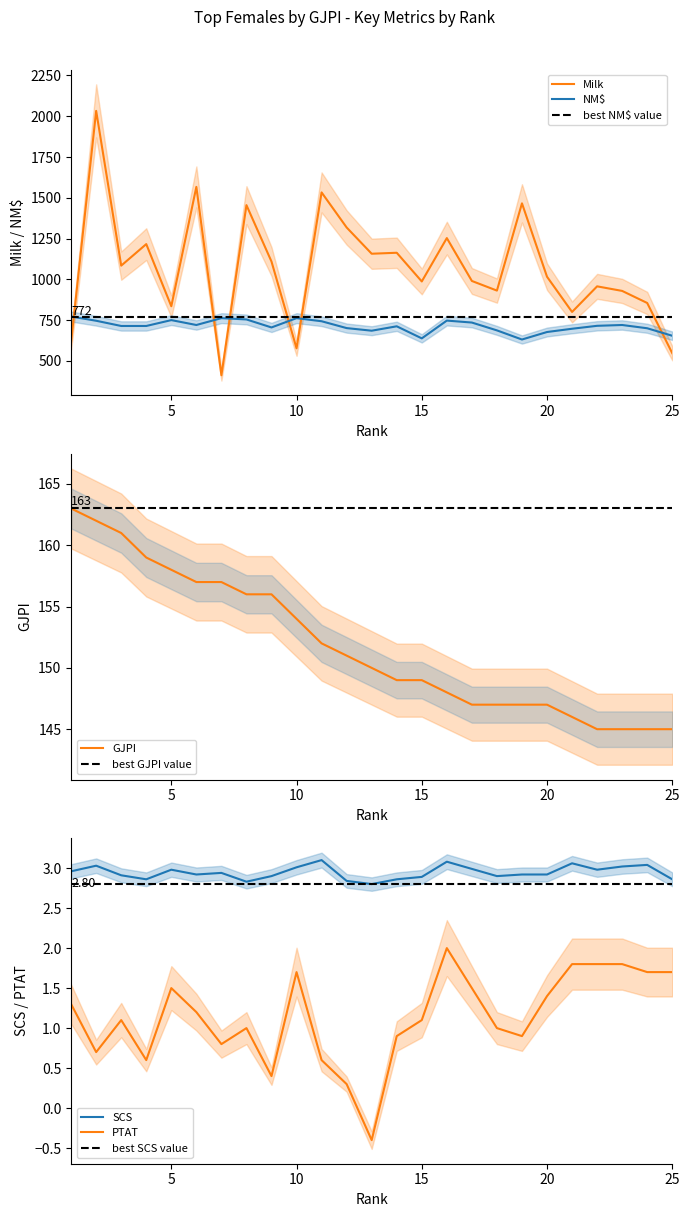

Rank the series by their maximum value, from lowest to highest.

PTAT, SCS, GJPI, NM$, Milk